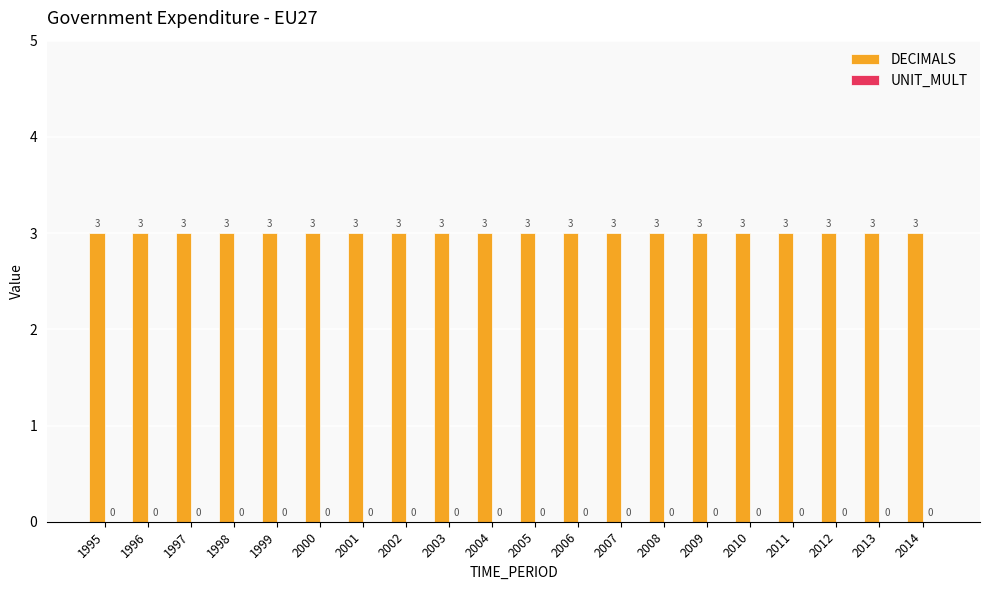

Which series has the widest spread of values?

DECIMALS